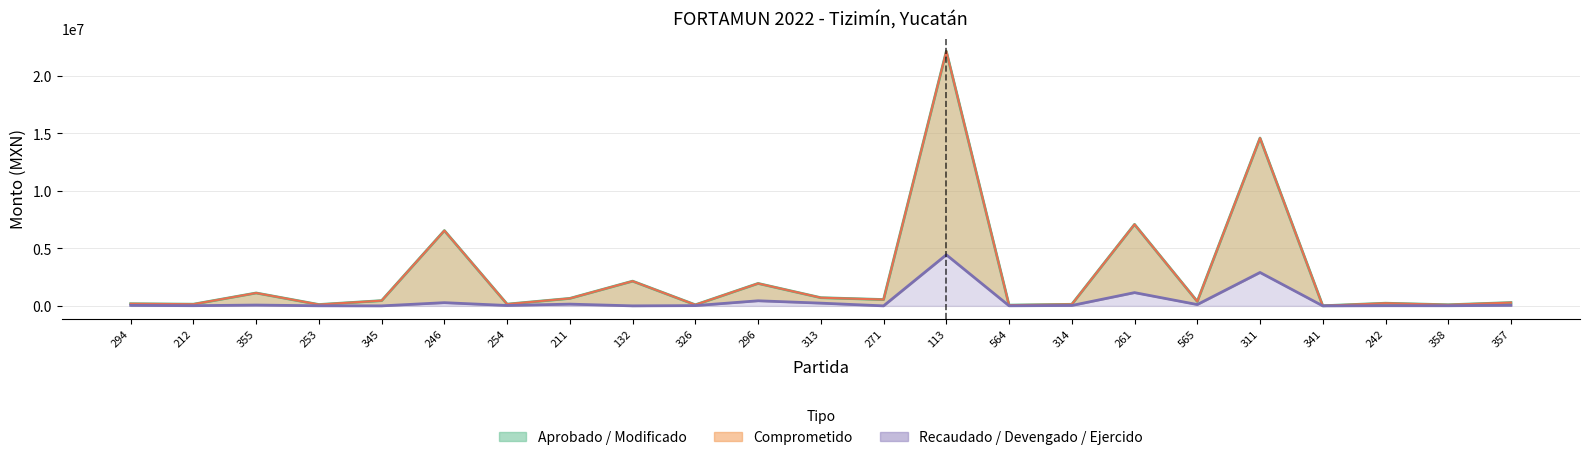

Between 113 and 212, which is larger?

113